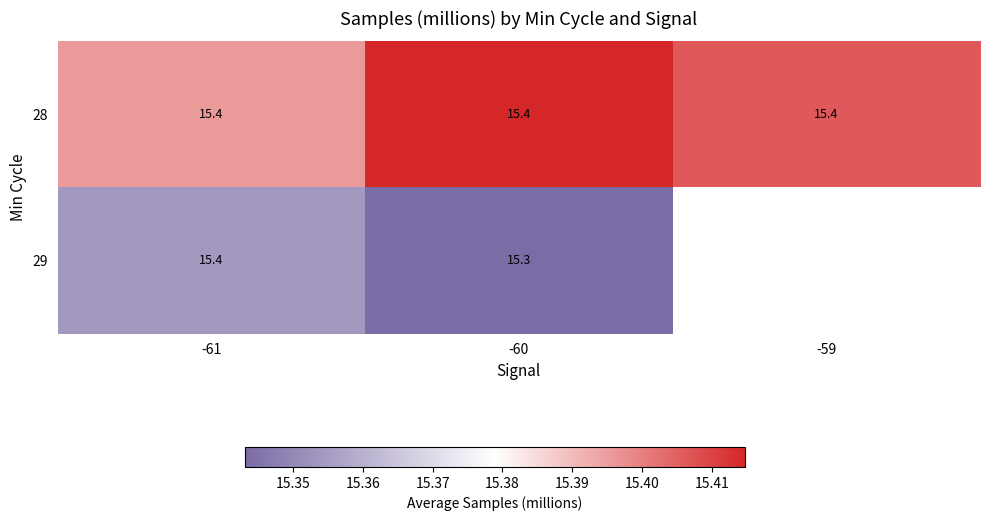

Count the number of categories in the chart.

3